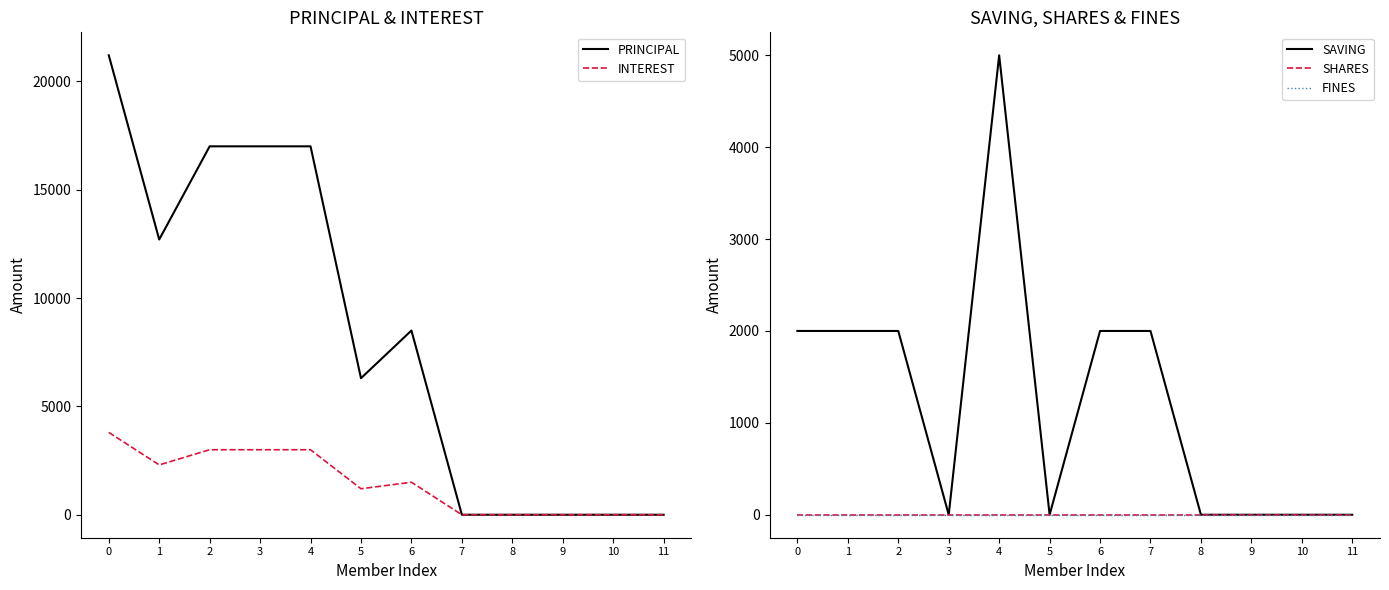

Reading right to left, extract all data points from this chart.

PRINCIPAL: 11=0	10=0	9=0	8=0	7=0	6=8500	5=6300	4=17000	3=17000	2=17000	1=12700	0=21200
INTEREST: 11=0	10=0	9=0	8=0	7=0	6=1500	5=1200	4=3000	3=3000	2=3000	1=2300	0=3800
SAVING: 11=0	10=0	9=0	8=0	7=2000	6=2000	5=0	4=5000	3=0	2=2000	1=2000	0=2000
SHARES: 11=0	10=0	9=0	8=0	7=0	6=0	5=0	4=0	3=0	2=0	1=0	0=0
FINES: 11=0	10=0	9=0	8=0	7=0	6=0	5=0	4=0	3=0	2=0	1=0	0=0